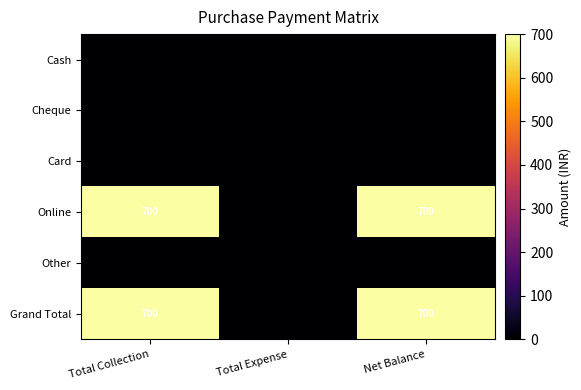

The value of Online at Net Balance is 405. True or false?

False